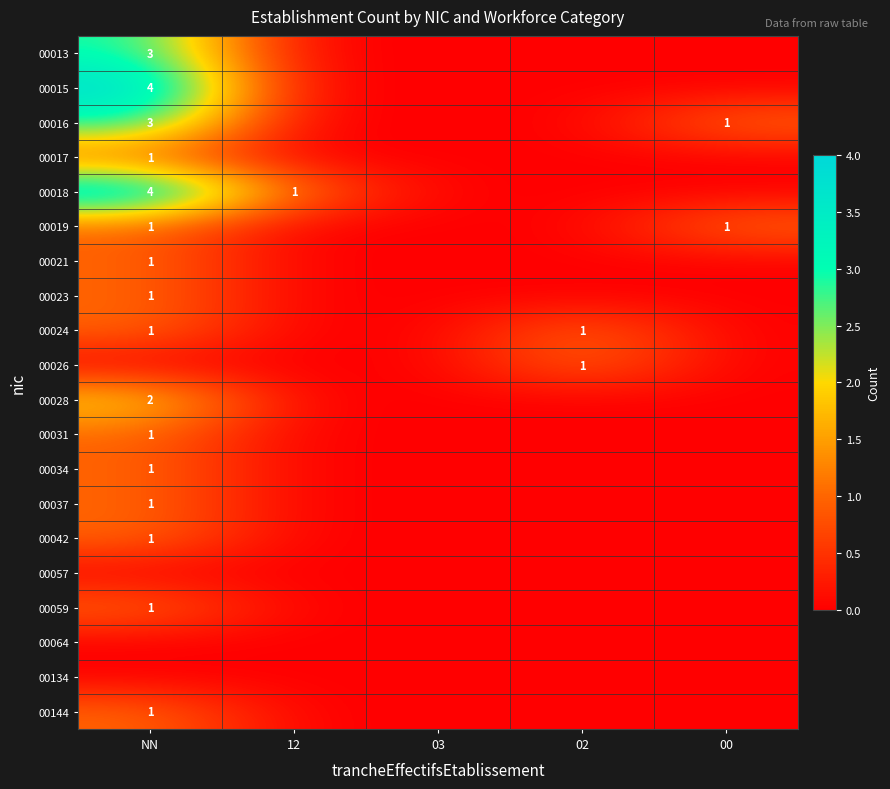

True or false: 00031 has a value of 0 at 02.

True